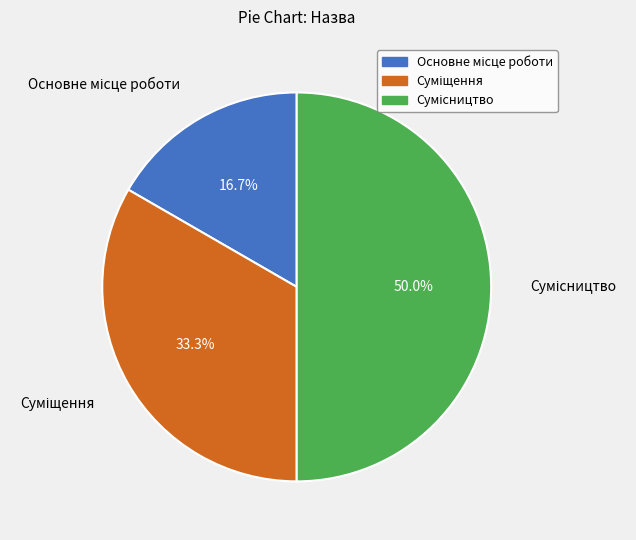

Is there any slice that represents more than half of the pie?

No